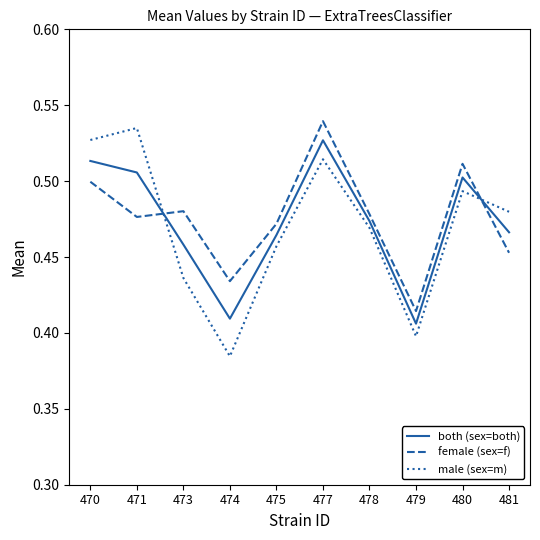

Where is the first local minimum for both (sex=both)?

474